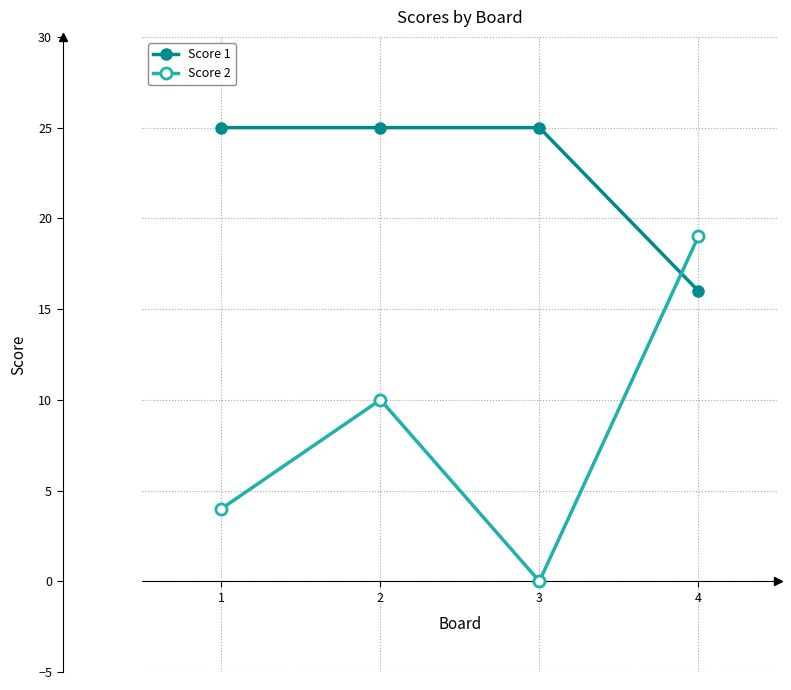

Reading right to left, transcribe all the data shown in this chart.

Score 1: 16	25	25	25
Score 2: 19	0	10	4